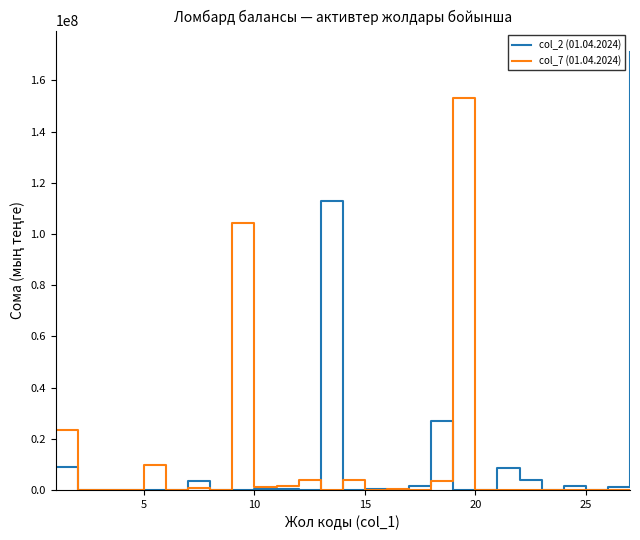

Which series has the largest range (max minus min)?

col_2 (01.04.2024)